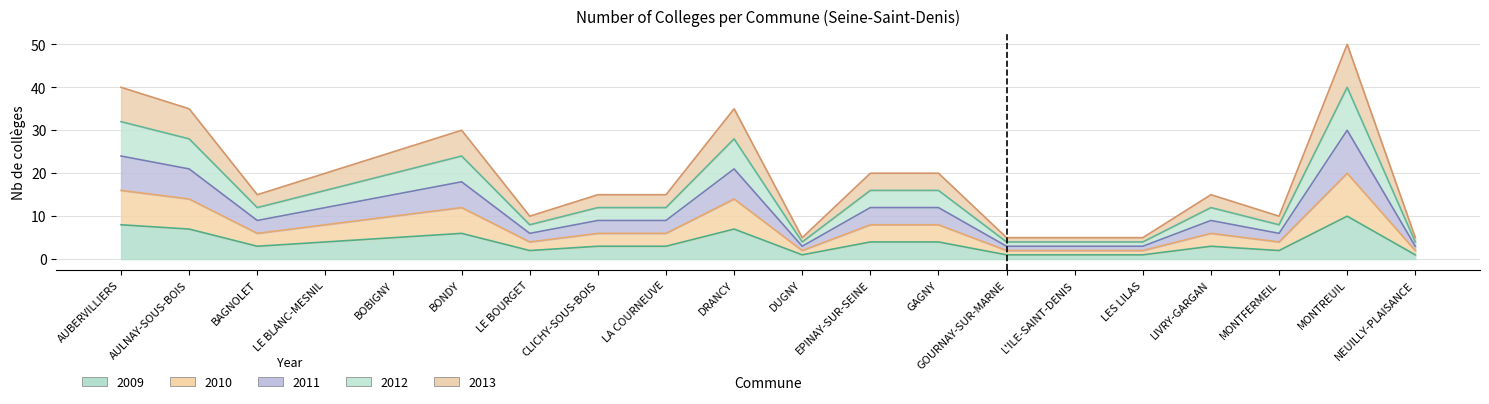

At how many categories does at least one series exceed 20?

6